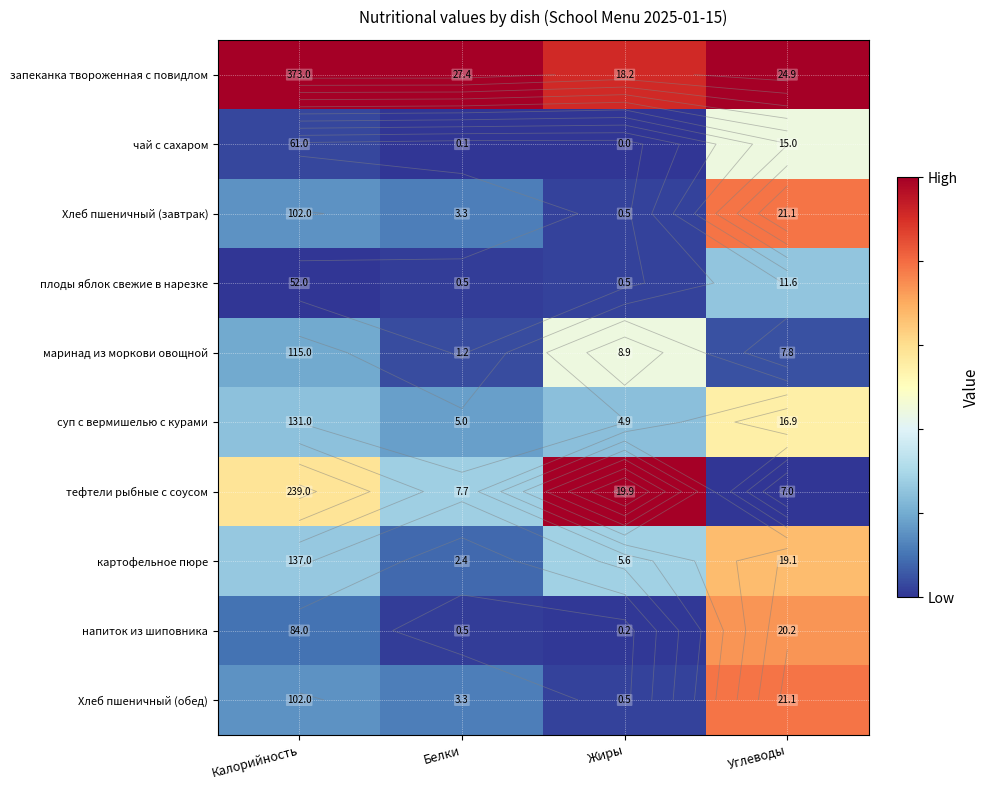

At which label does запеканка твороженная с повидлом reach its minimum?

Жиры